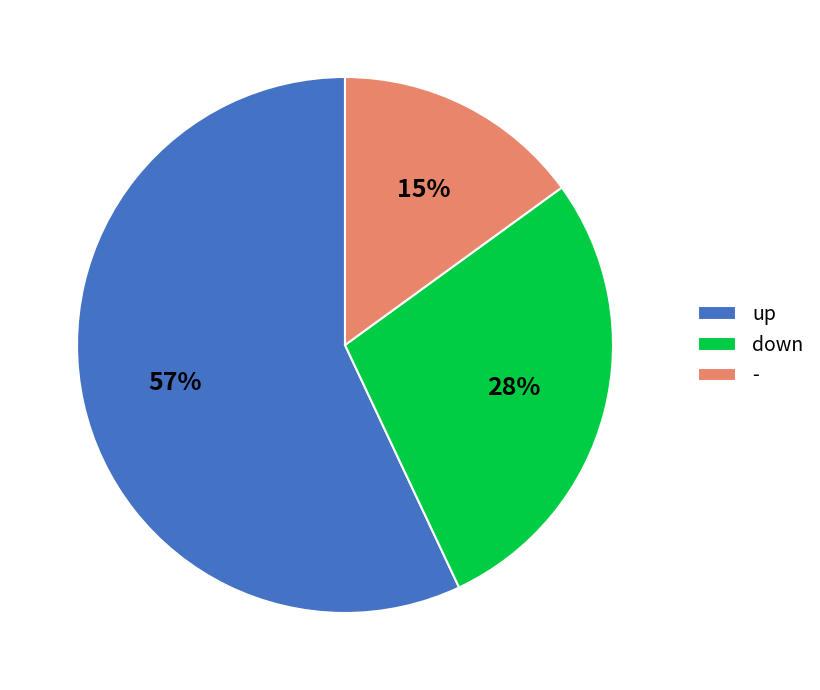

Which slice is the largest?

up